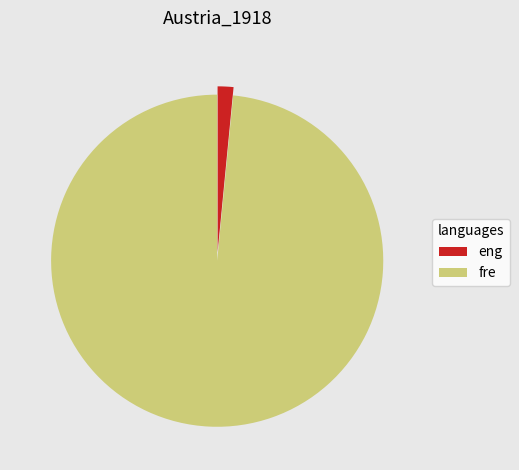

Combined, do fre and eng account for over 50%?

Yes